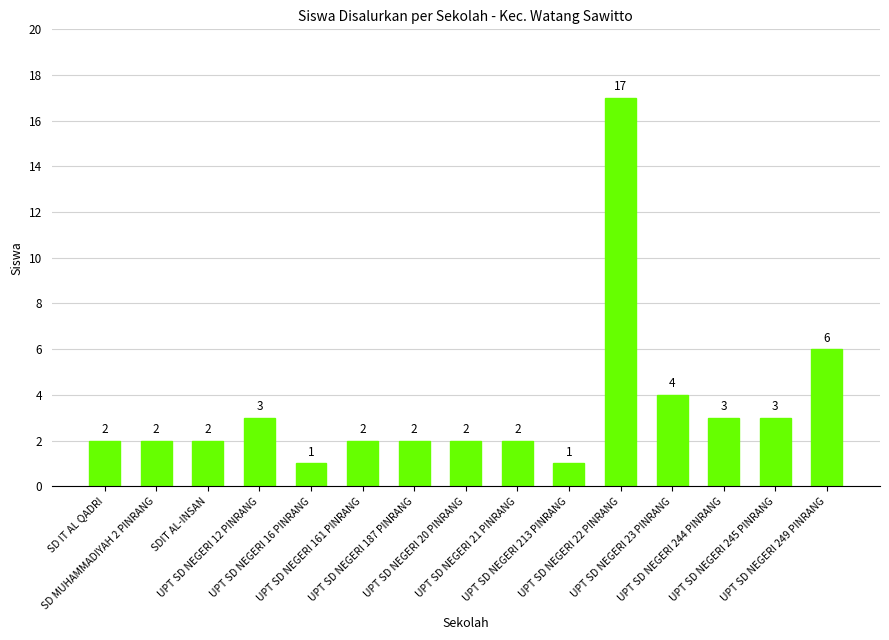

Reading right to left, list all the values displayed in this chart.

UPT SD NEGERI 249 PINRANG=6	UPT SD NEGERI 245 PINRANG=3	UPT SD NEGERI 244 PINRANG=3	UPT SD NEGERI 23 PINRANG=4	UPT SD NEGERI 22 PINRANG=17	UPT SD NEGERI 213 PINRANG=1	UPT SD NEGERI 21 PINRANG=2	UPT SD NEGERI 20 PINRANG=2	UPT SD NEGERI 187 PINRANG=2	UPT SD NEGERI 161 PINRANG=2	UPT SD NEGERI 16 PINRANG=1	UPT SD NEGERI 12 PINRANG=3	SDIT AL-INSAN=2	SD MUHAMMADIYAH 2 PINRANG=2	SD IT AL QADRI=2